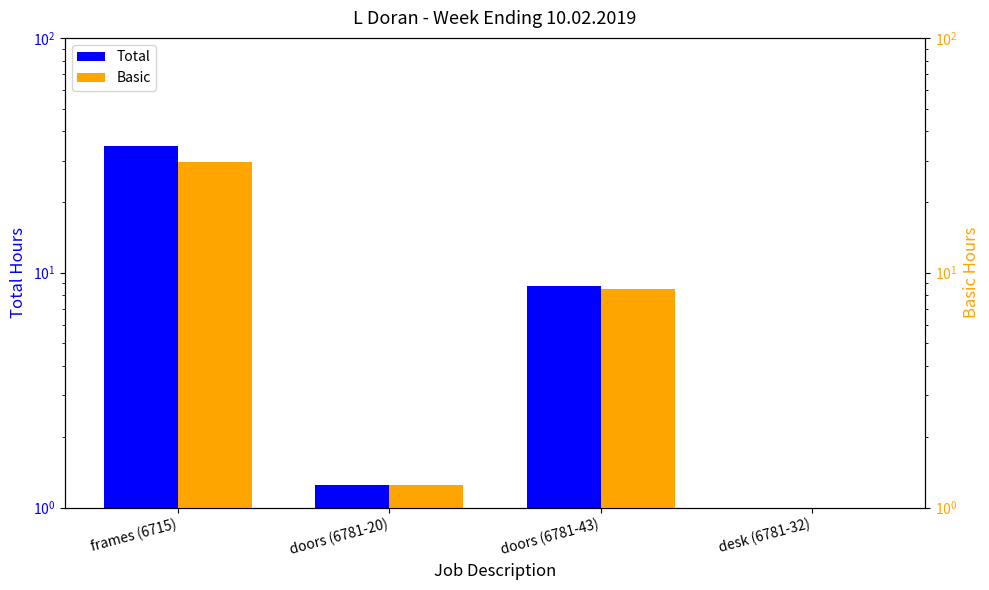

Between doors (6781-20) and desk (6781-32), which series saw the biggest shift?

Total